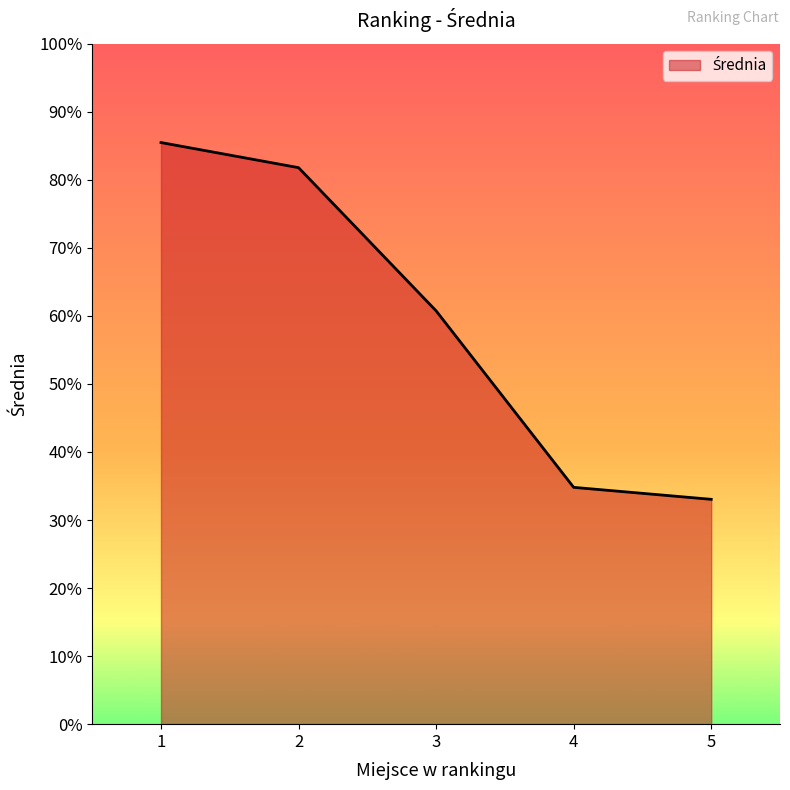

Which label corresponds to the largest value in the chart?

1